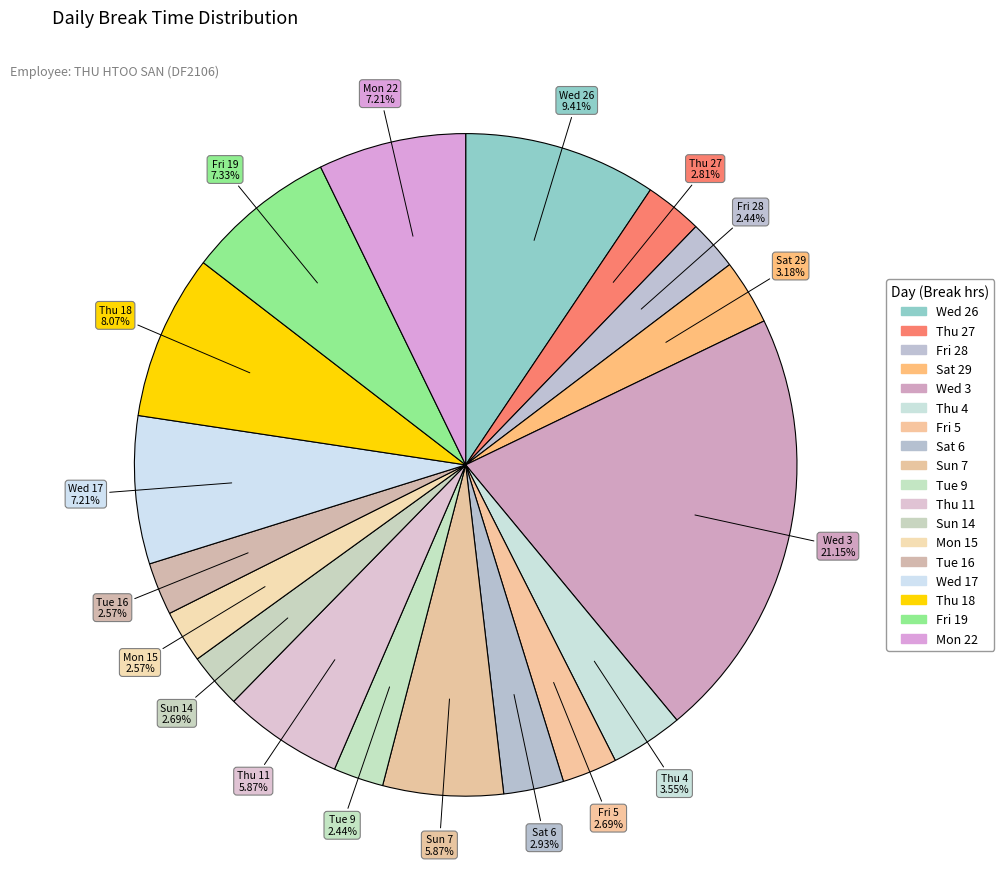

How many slices are in this pie chart?

18